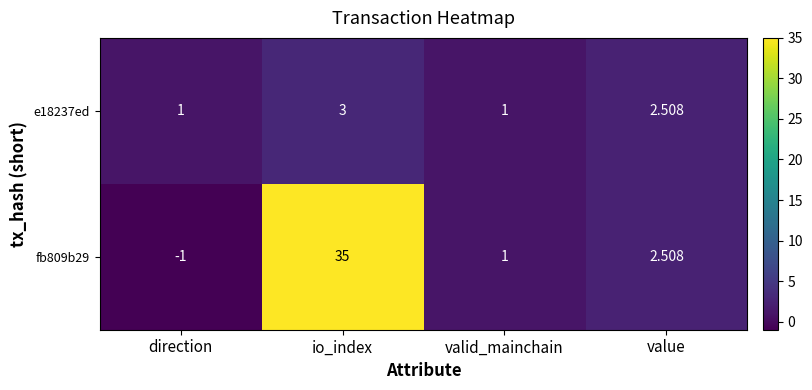

Rank the categories by fb809b29 value from highest to lowest.

io_index, value, valid_mainchain, direction